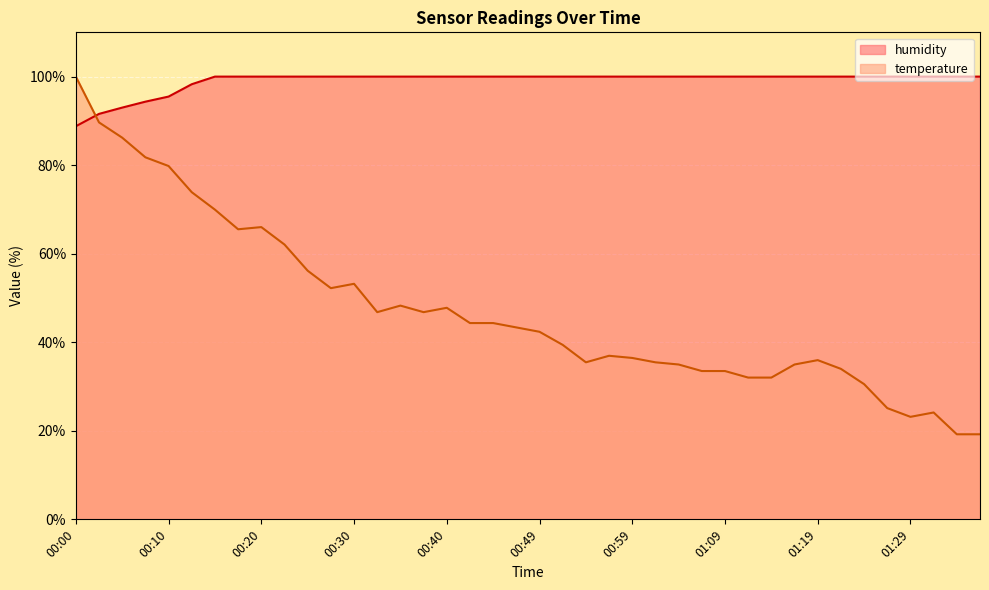

What is the maximum value shown in the chart?

100.0